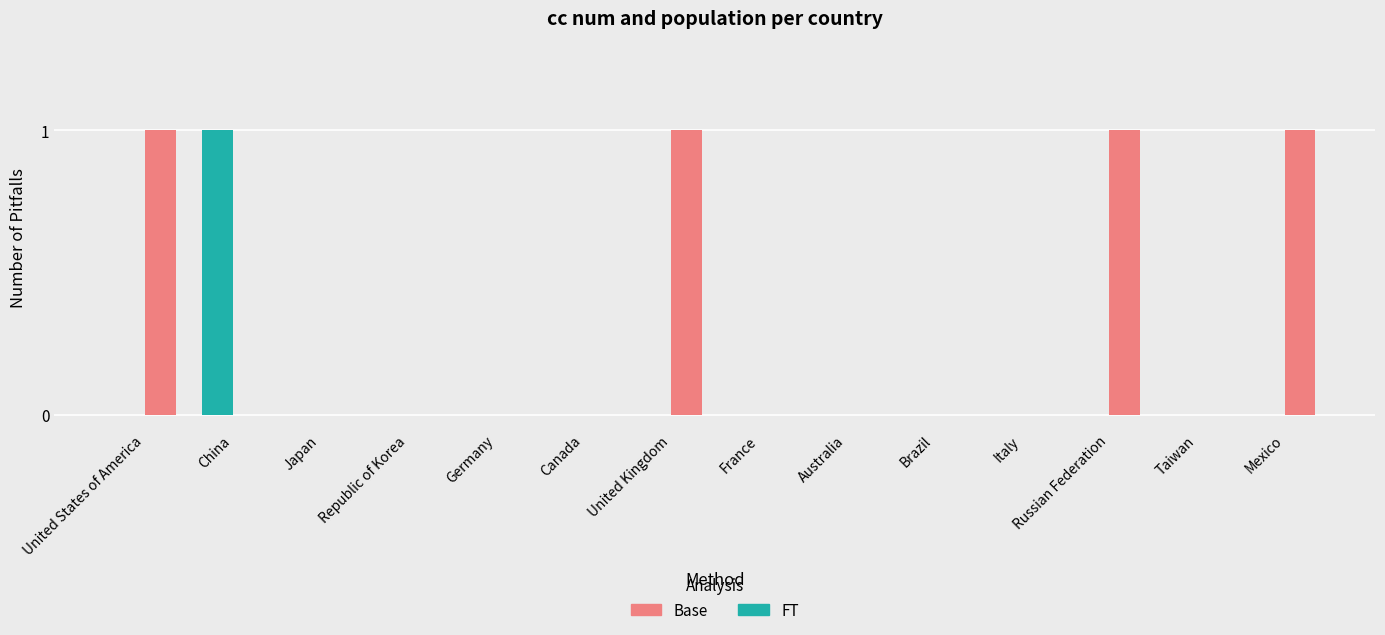

The value of Base at Russian Federation is 1. True or false?

True